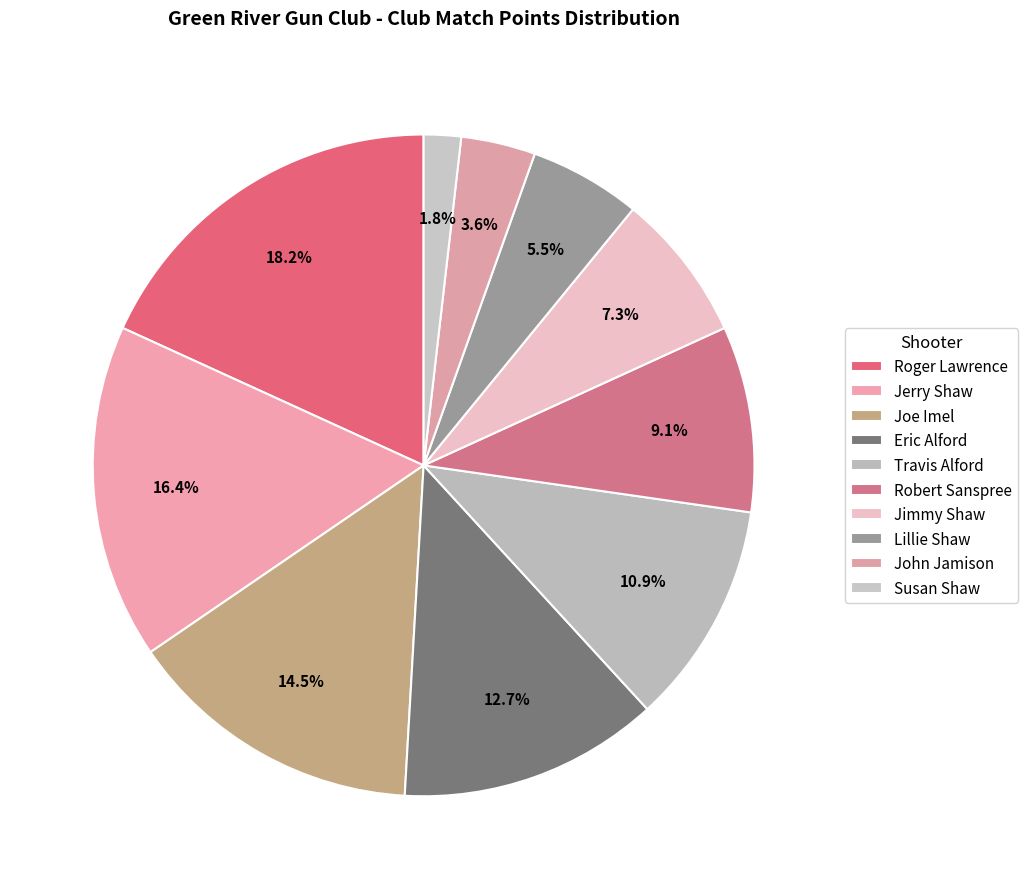

To the nearest percent, what is the difference between the Jimmy Shaw and Travis Alford slice percentages?

4%